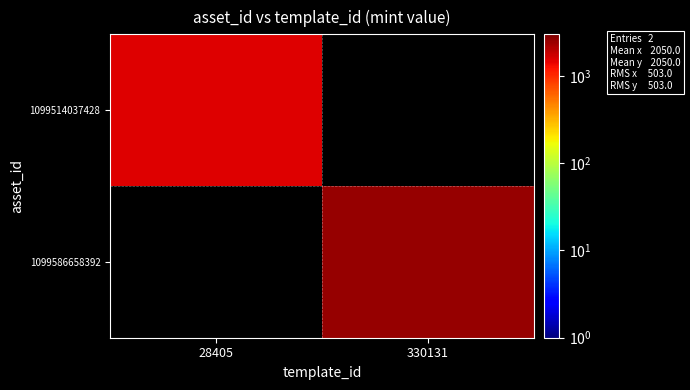

The 1099514037428 series shows 1547.0 at 28405. True or false?

True